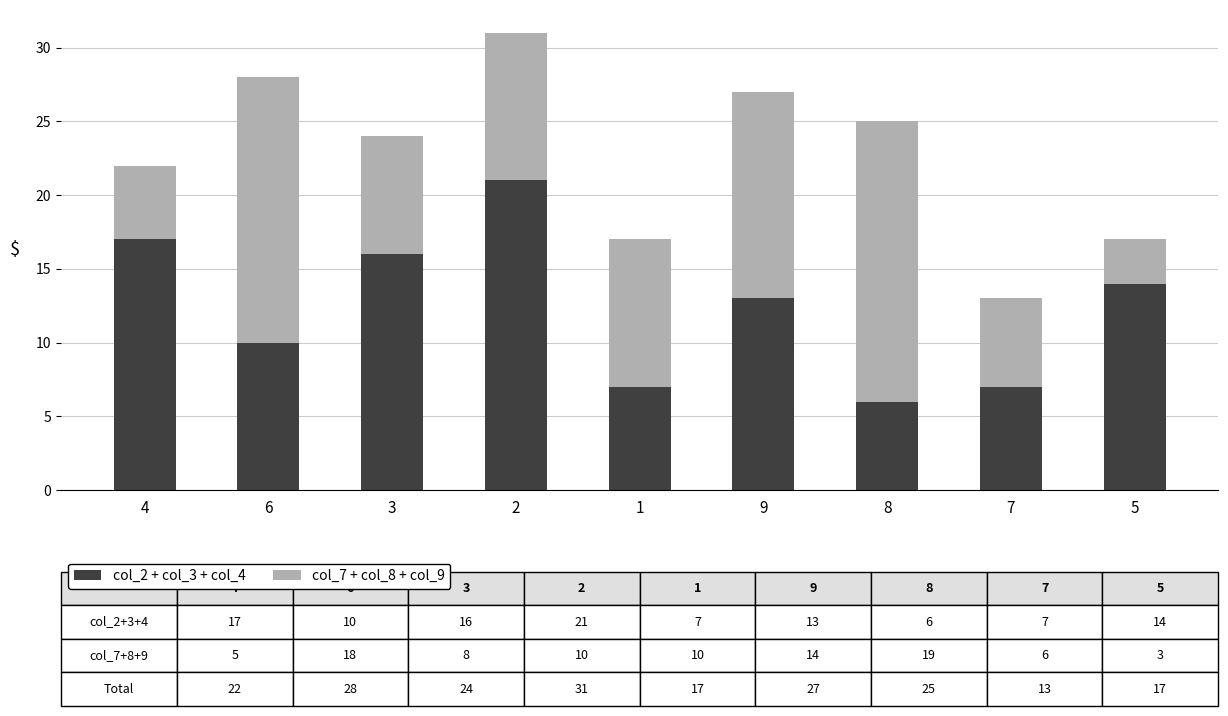

What is the average value of the col_2 + col_3 + col_4 series?

12